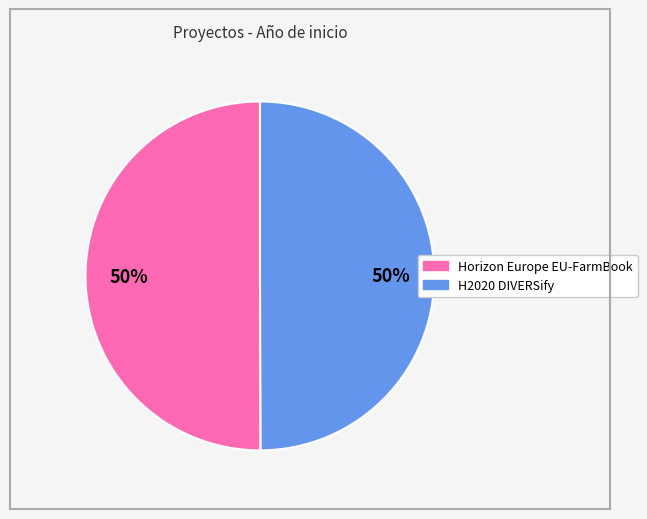

Is the sum of H2020 DIVERSify and Horizon Europe EU-FarmBook greater than half?

Yes